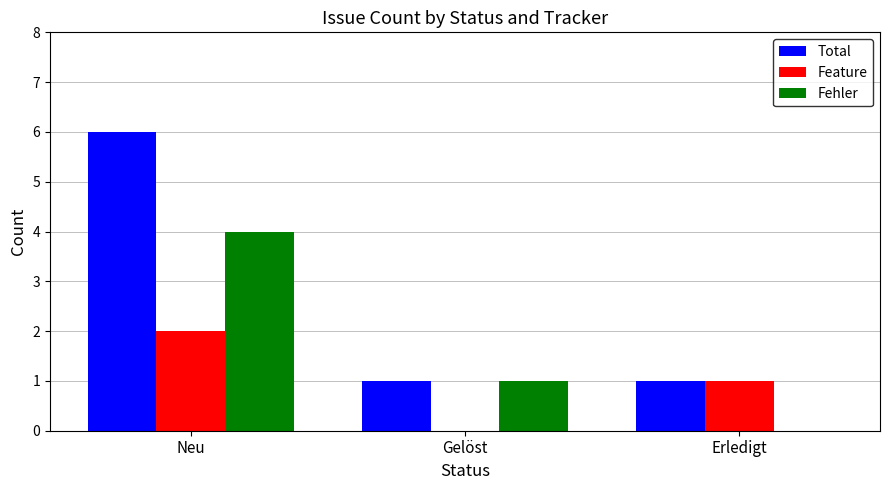

How many values in Fehler are above zero?

2